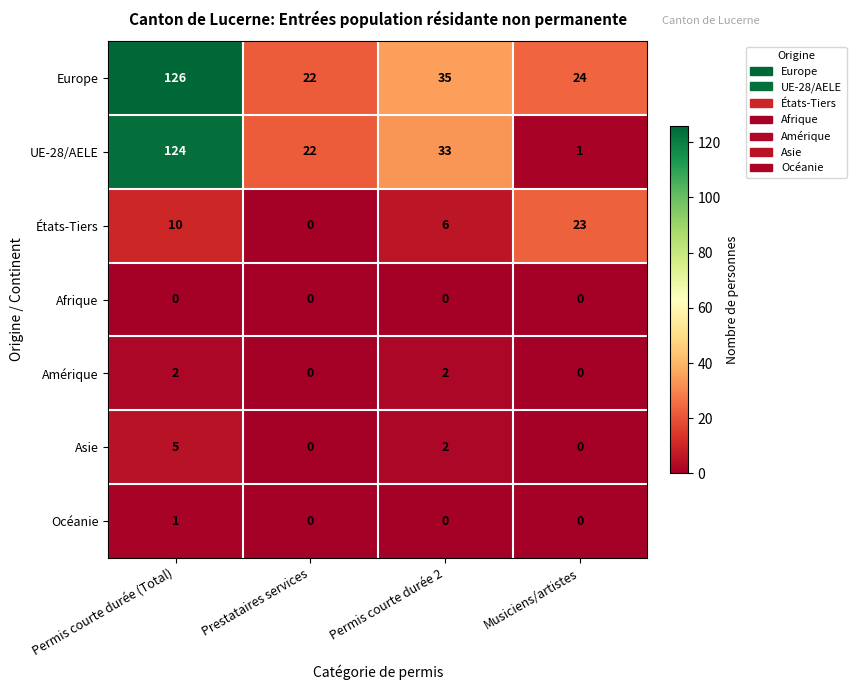

Reading left to right, extract all data points from this chart.

Europe: Permis courte durée (Total)=126	Prestataires services=22	Permis courte durée 2=35	Musiciens/artistes=24
UE-28/AELE: Permis courte durée (Total)=124	Prestataires services=22	Permis courte durée 2=33	Musiciens/artistes=1
États-Tiers: Permis courte durée (Total)=10	Prestataires services=0	Permis courte durée 2=6	Musiciens/artistes=23
Afrique: Permis courte durée (Total)=0	Prestataires services=0	Permis courte durée 2=0	Musiciens/artistes=0
Amérique: Permis courte durée (Total)=2	Prestataires services=0	Permis courte durée 2=2	Musiciens/artistes=0
Asie: Permis courte durée (Total)=5	Prestataires services=0	Permis courte durée 2=2	Musiciens/artistes=0
Océanie: Permis courte durée (Total)=1	Prestataires services=0	Permis courte durée 2=0	Musiciens/artistes=0